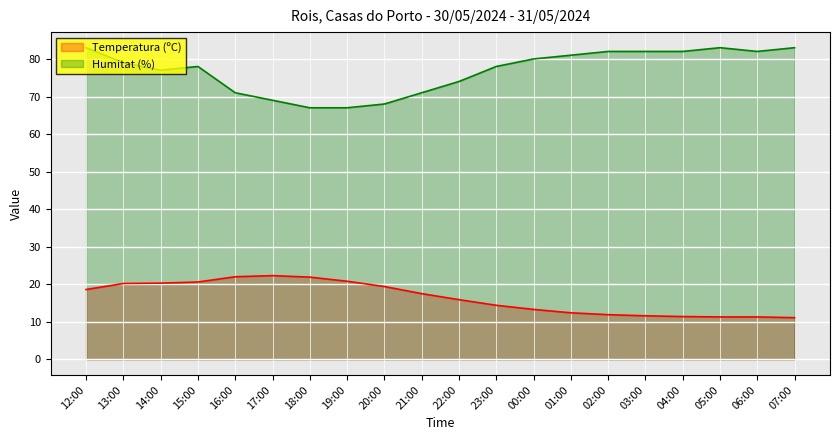

What is the average value of the Humitat (%) series?

76.8